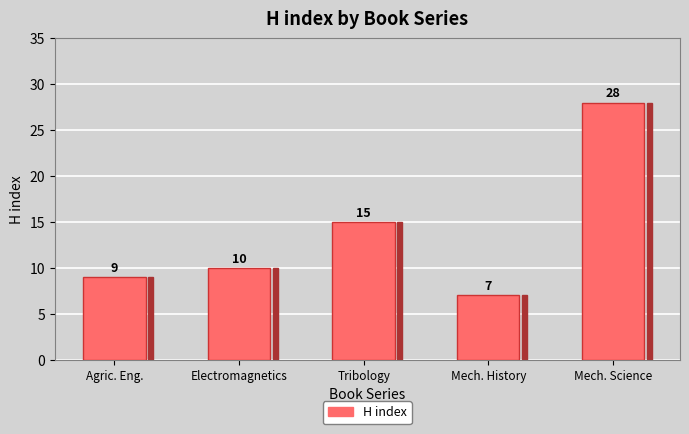

What is the difference between the values at Mech. History and Agric. Eng.?

2